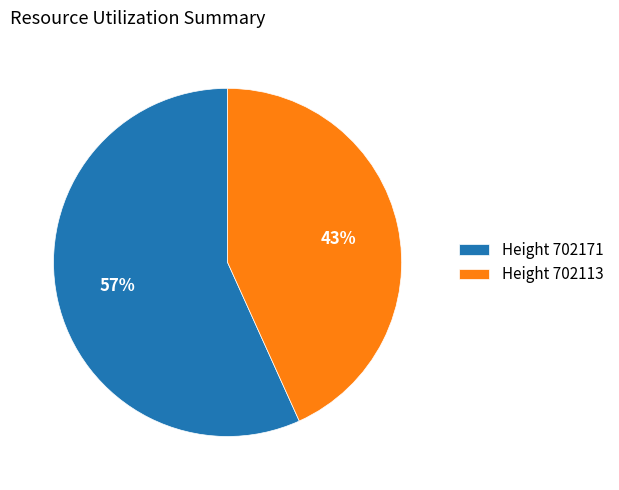

Do Height 702113 and Height 702171 together represent more than half of the pie?

Yes